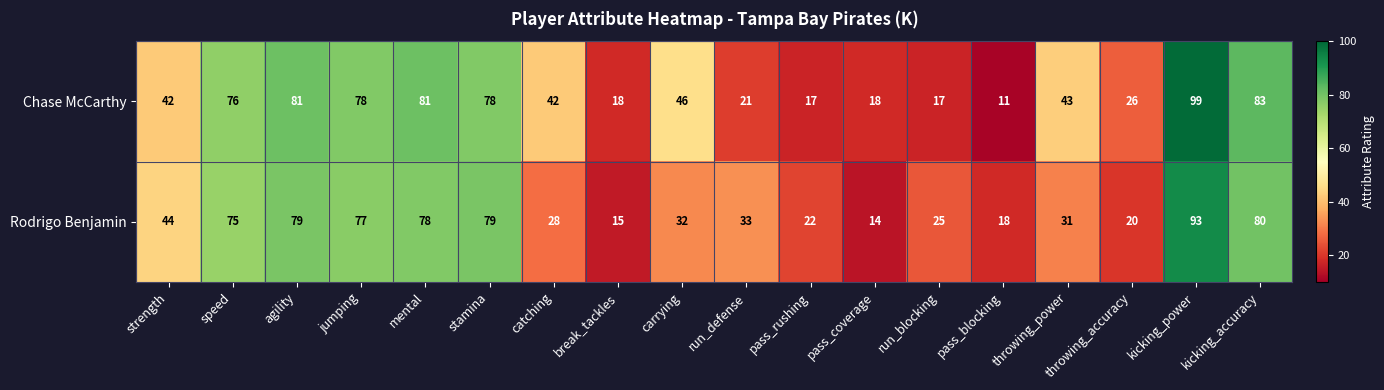

Is it true that Chase McCarthy equals 22 at carrying?

False